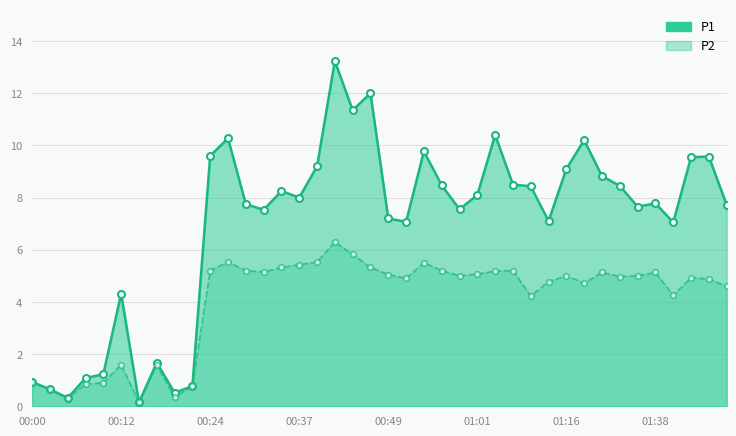

Does the chart display data point markers on the line(s)?

Yes